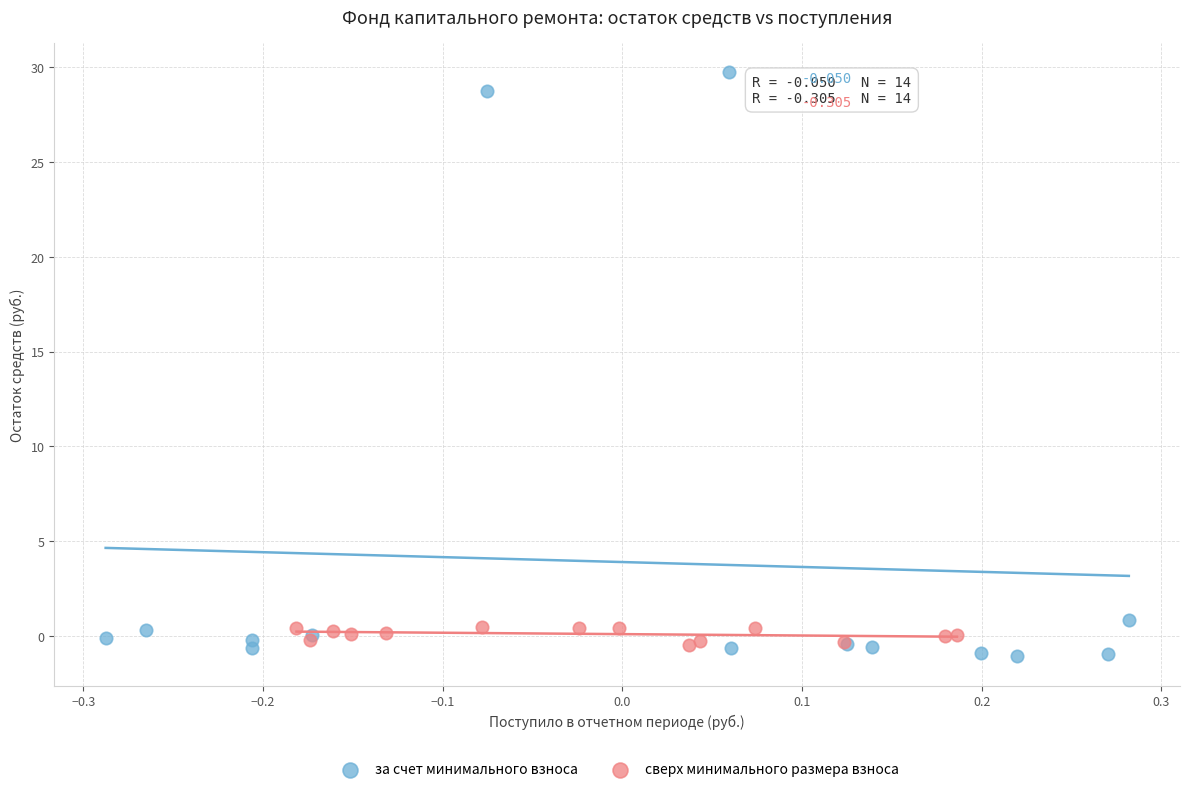

Which series has the largest Y range (max minus min)?

за счет минимального взноса